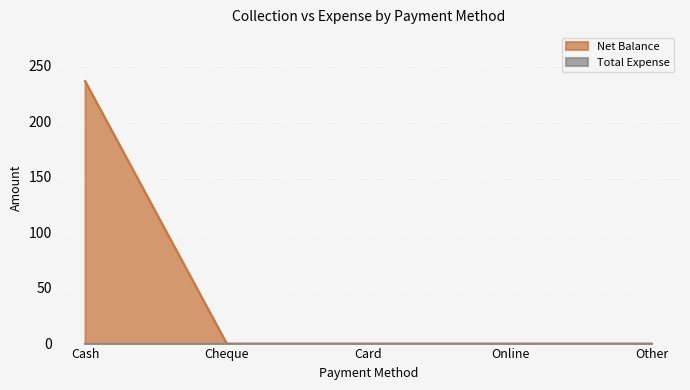

Reading left to right, list all the values displayed in this chart.

Cash=236	Cheque=0	Card=0	Online=0	Other=0